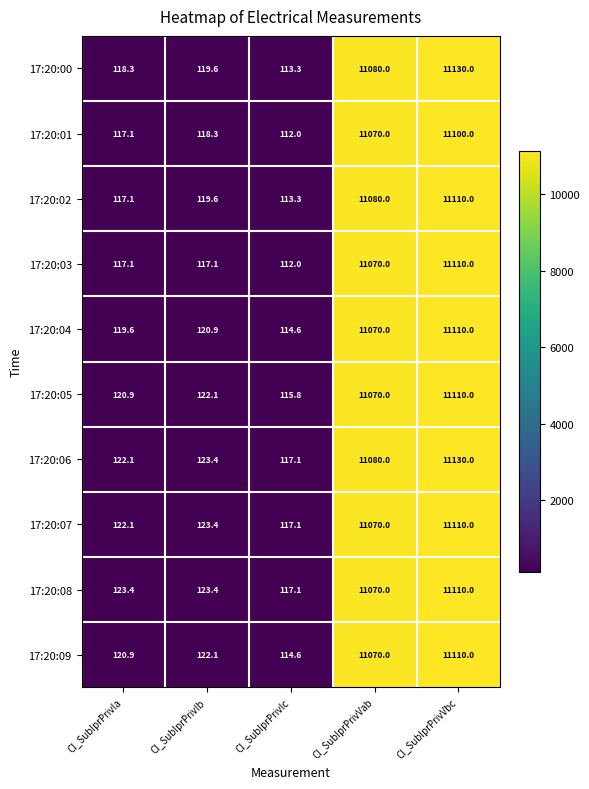

Which series has the largest range (max minus min)?

17:20:00